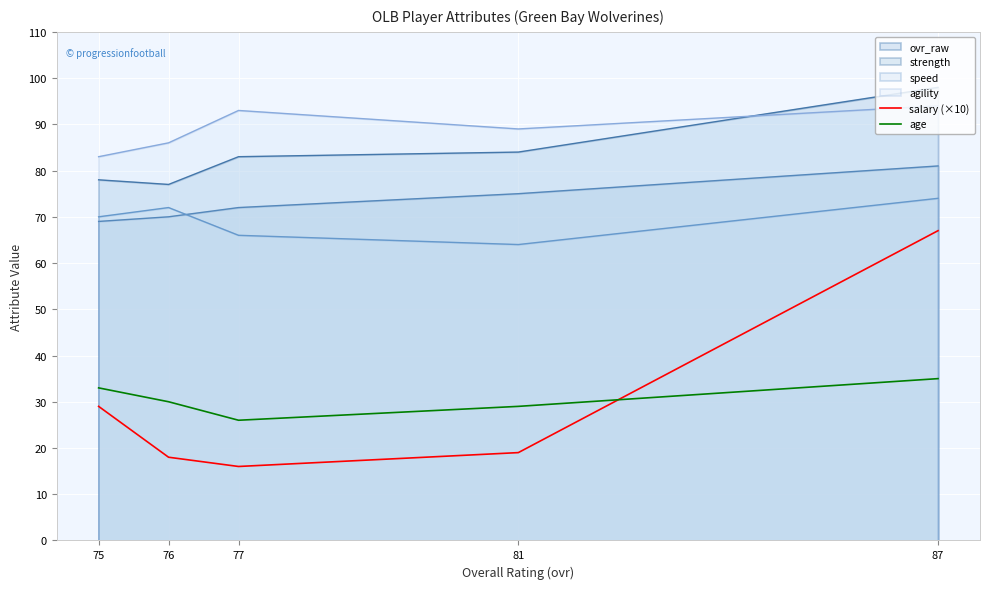

True or false: age has more than 0 interior local peaks.

False